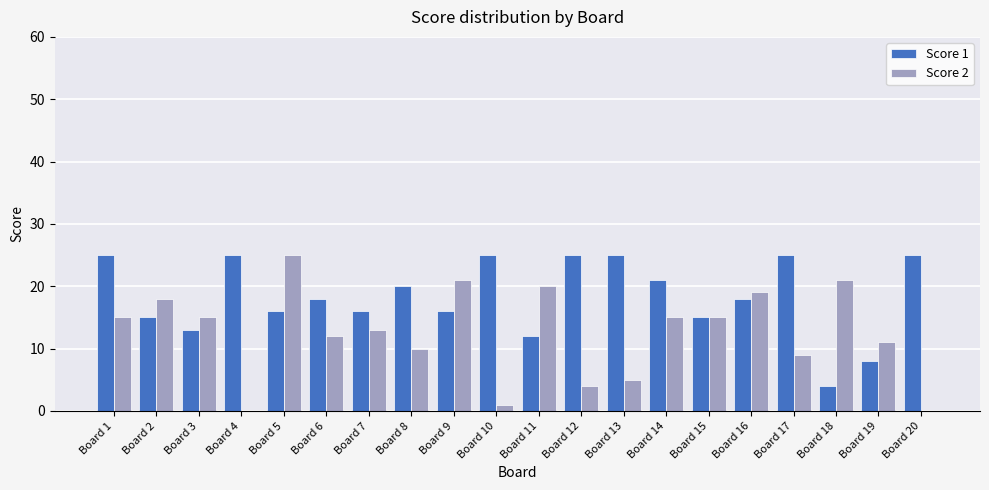

What is the sum of all Score 1 values?

367